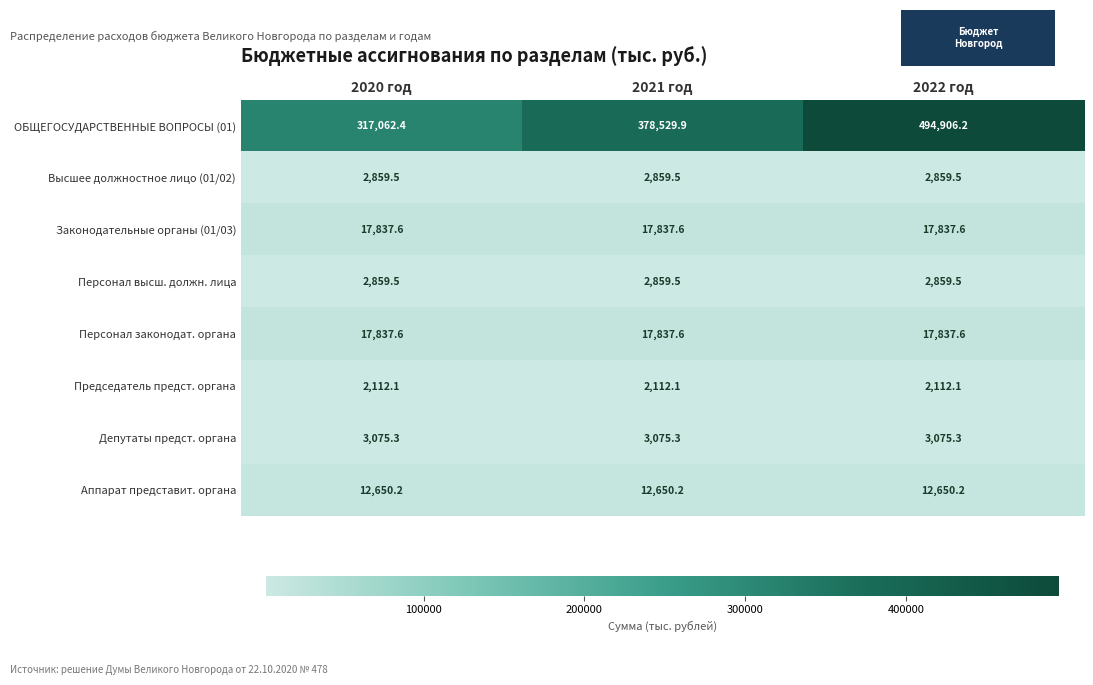

The Аппарат представит. органа series shows 21865.8 at 2021 год. True or false?

False